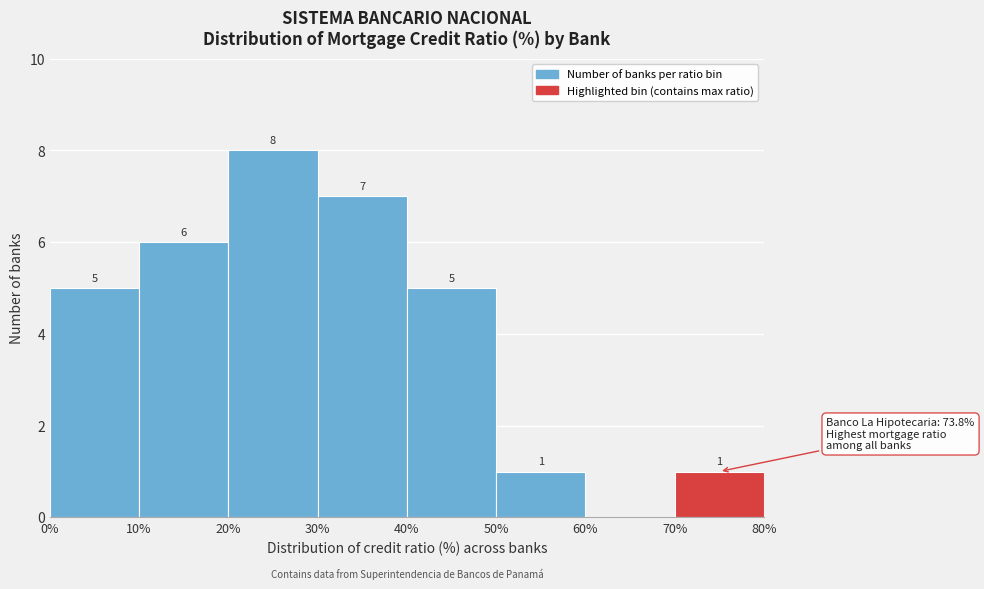

Which range on the x-axis has the tallest bar?

20% to 30%